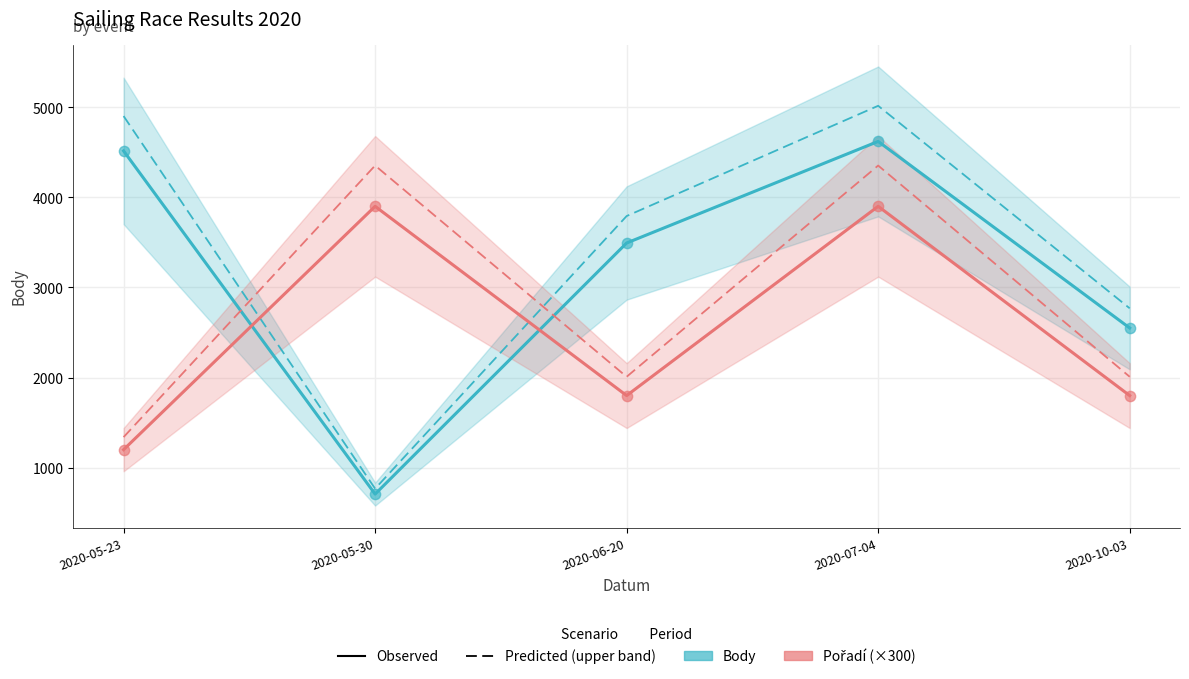

Which series has the widest spread of Y values?

Body